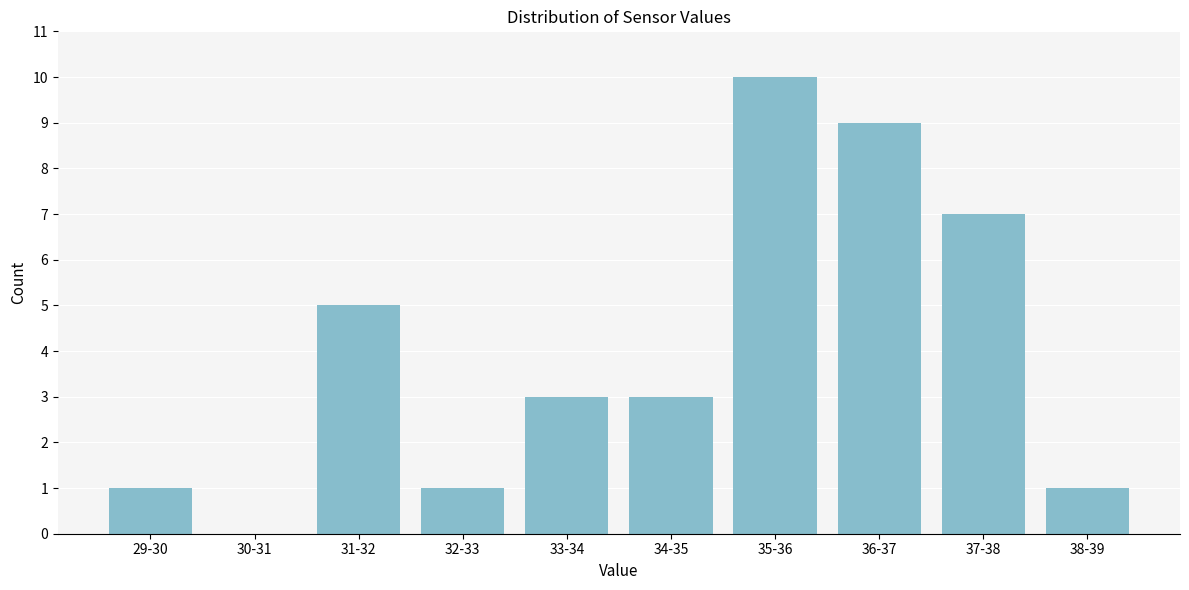

Reading left to right, what are all the values shown in this chart?

29-30=1	30-31=0	31-32=5	32-33=1	33-34=3	34-35=3	35-36=10	36-37=9	37-38=7	38-39=1